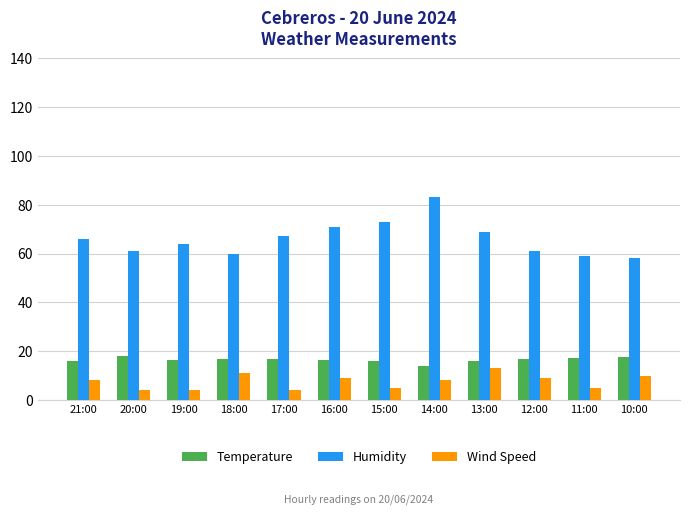

What is the label of the 4th bar from the left?

18:00